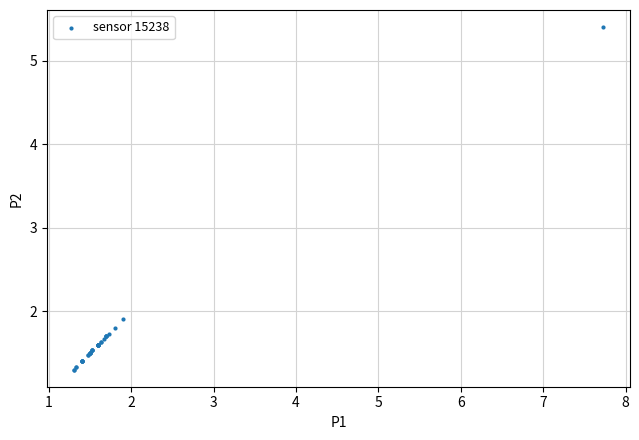

What Y value in the scatter plot is closest to 3?

1.9